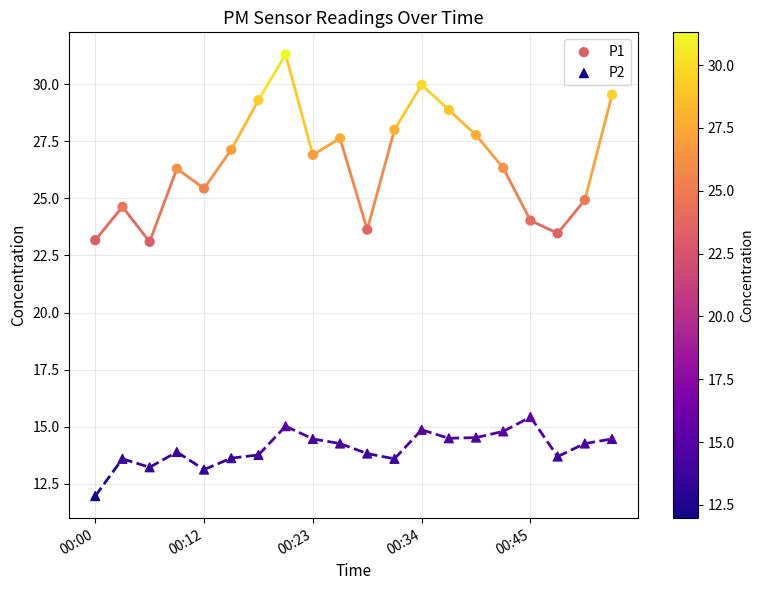

Across all data points, what is the range of Y values (max minus min)?

19.3